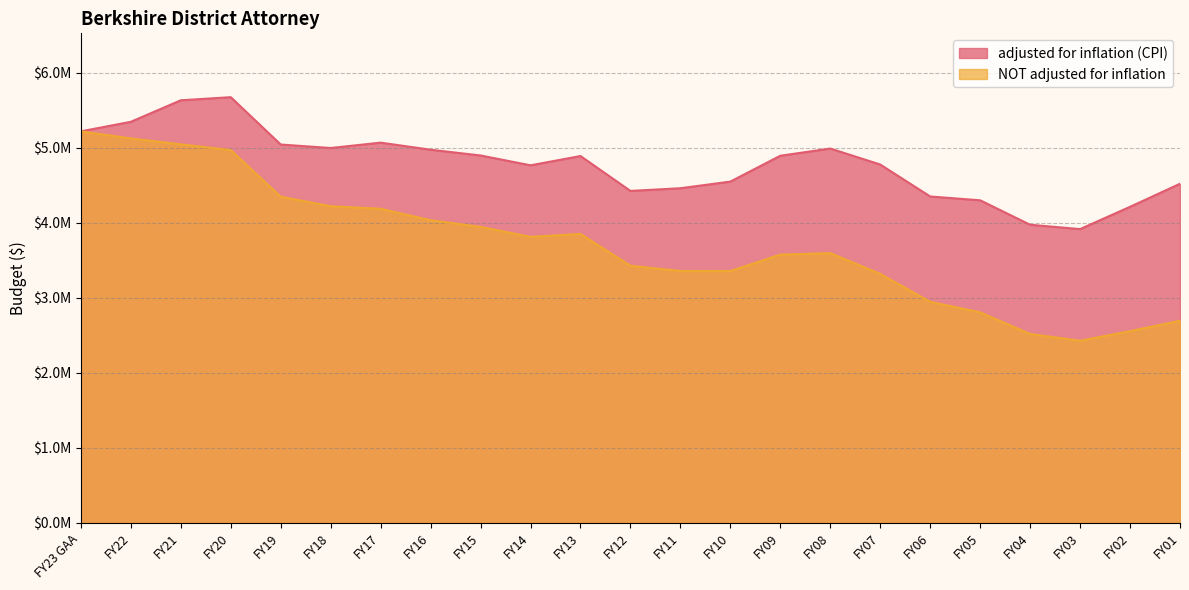

Between FY02 and FY11, which is larger?

FY11